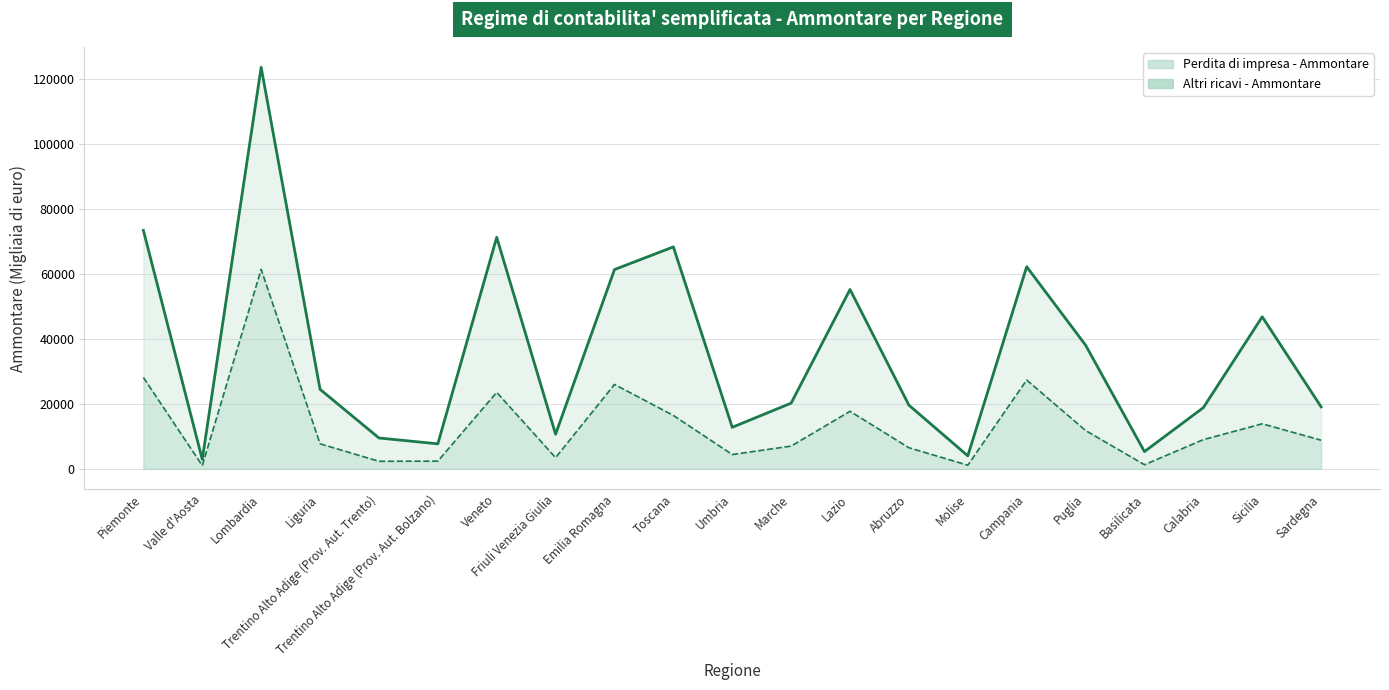

Which series has the largest range (max minus min)?

Perdita di impresa - Ammontare